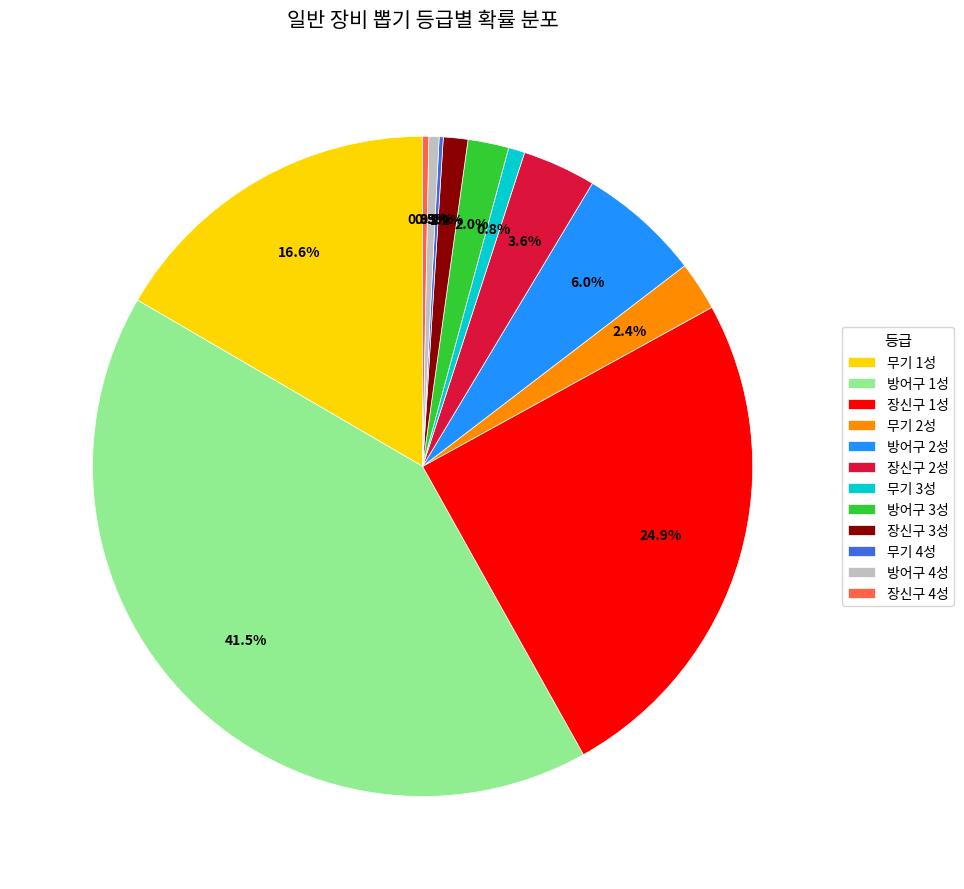

To the nearest percent, what portion does 방어구 2성 represent?

6%